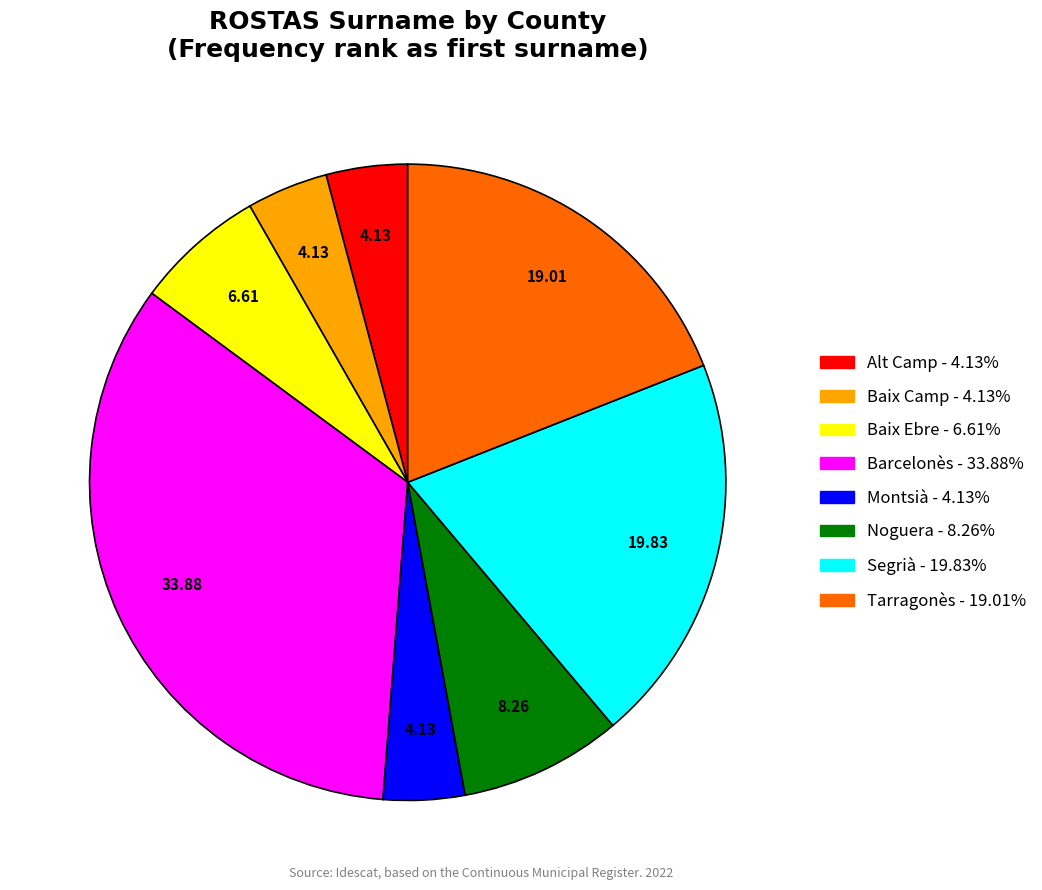

What is the largest slice in the pie chart?

Barcelonès